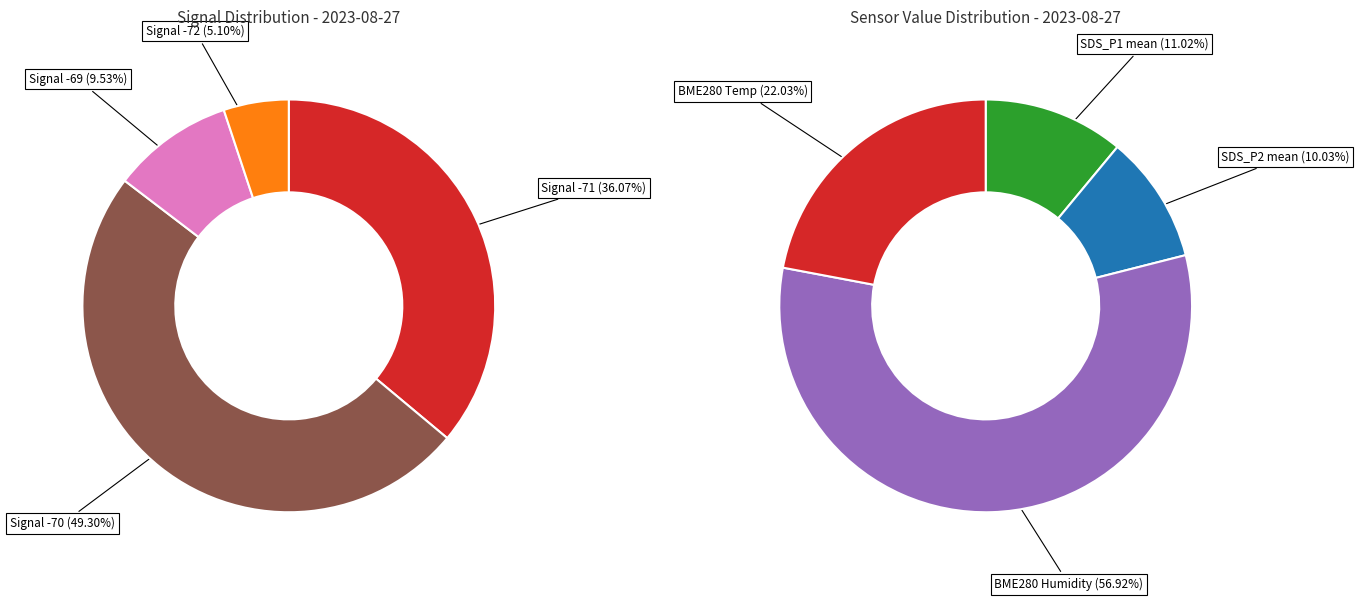

What is the ratio of the value at SDS_P2 to the value at BME280_humidity?

0.2